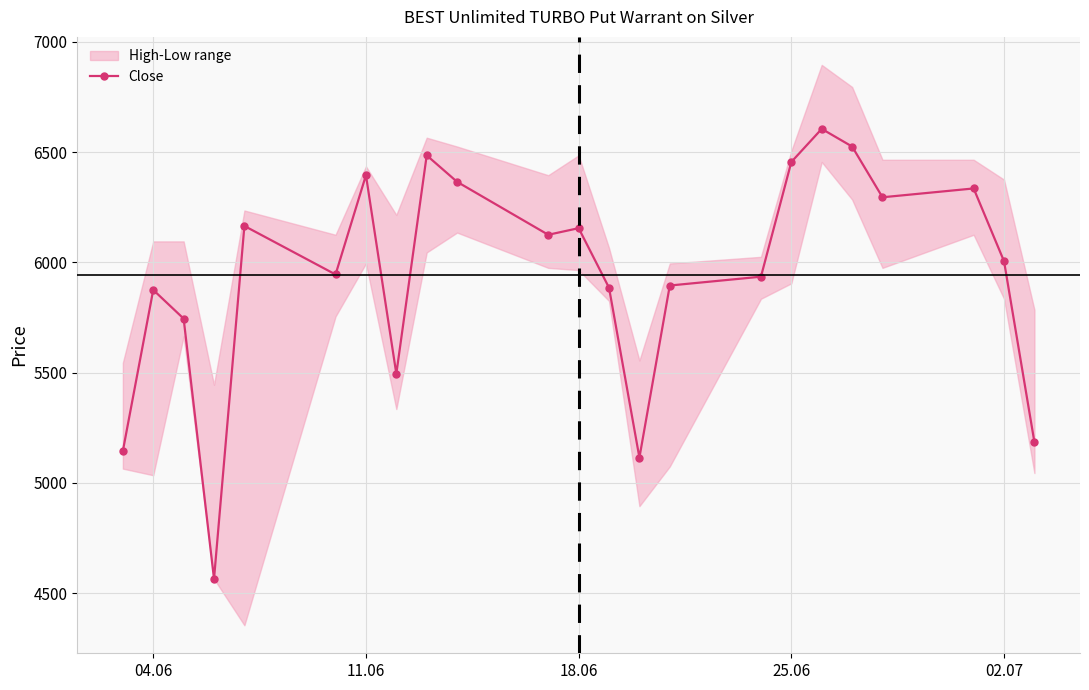

True or false: Close has more than 1 interior local peaks.

True